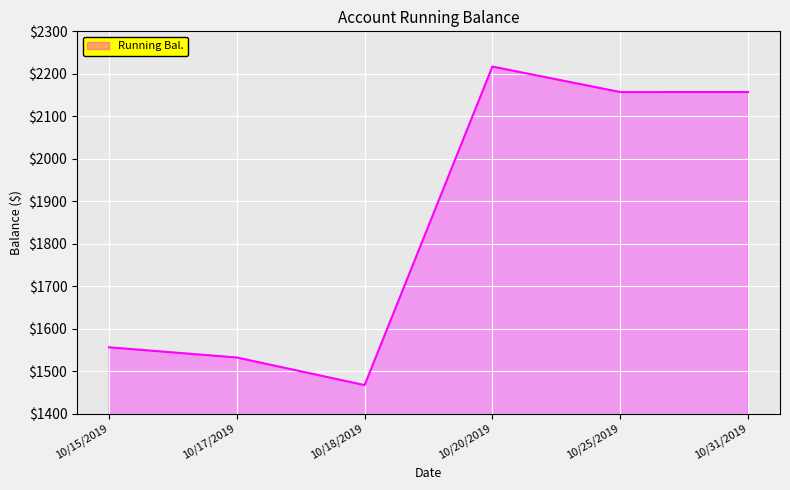

What is the sum of all values?

11086.0